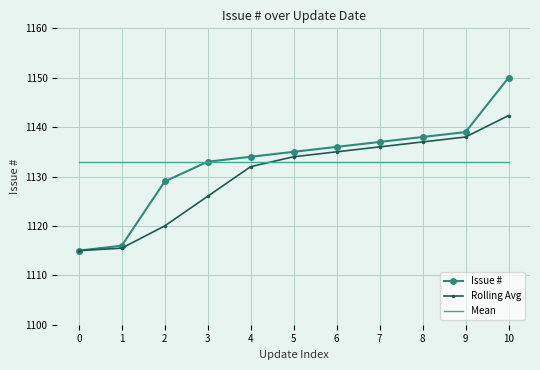

What is the difference between the maximum and minimum values in the Issue # series?

35.0